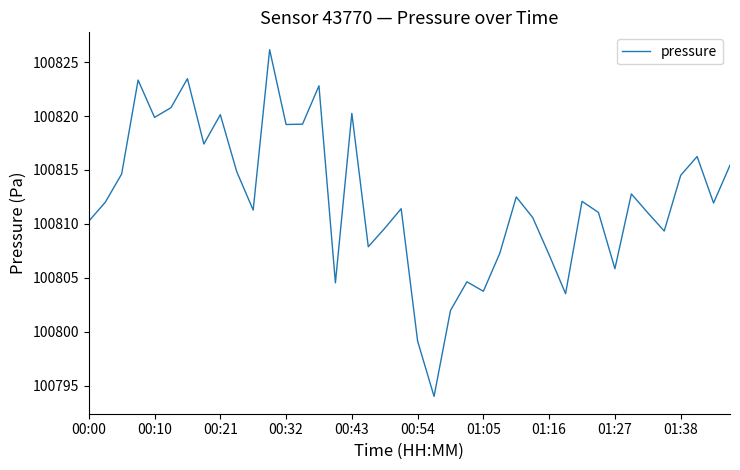

What is the minimum value shown in the chart?

100794.0